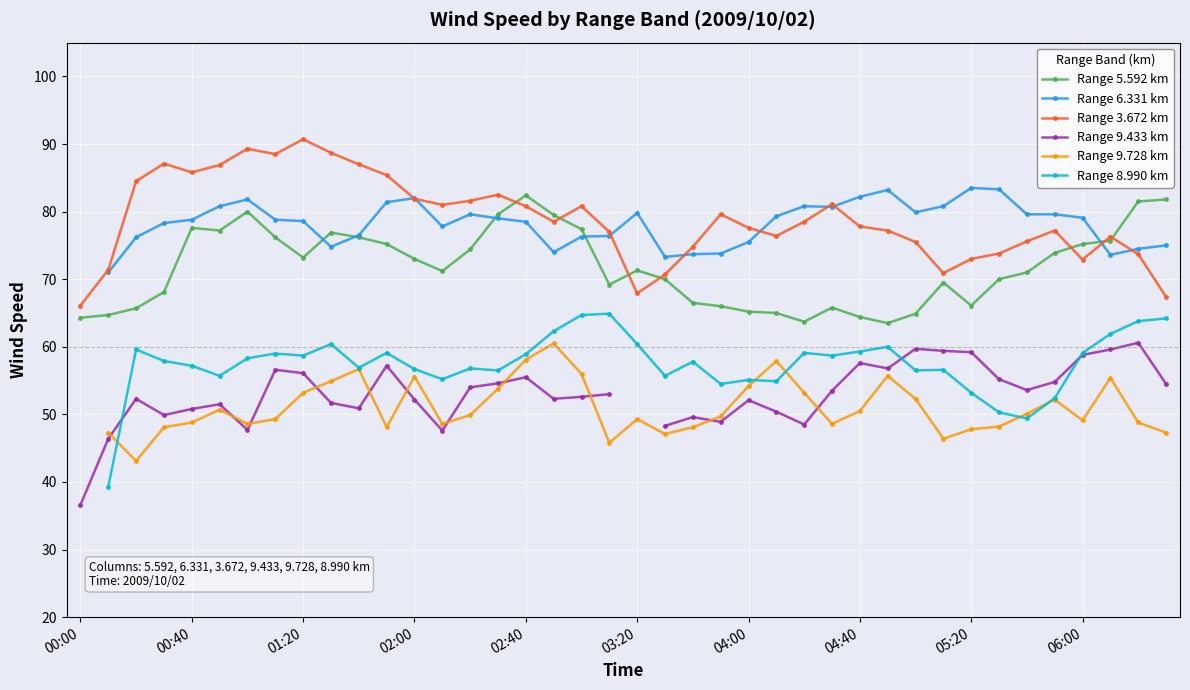

What is the maximum value for Range 3.672 km?

90.7